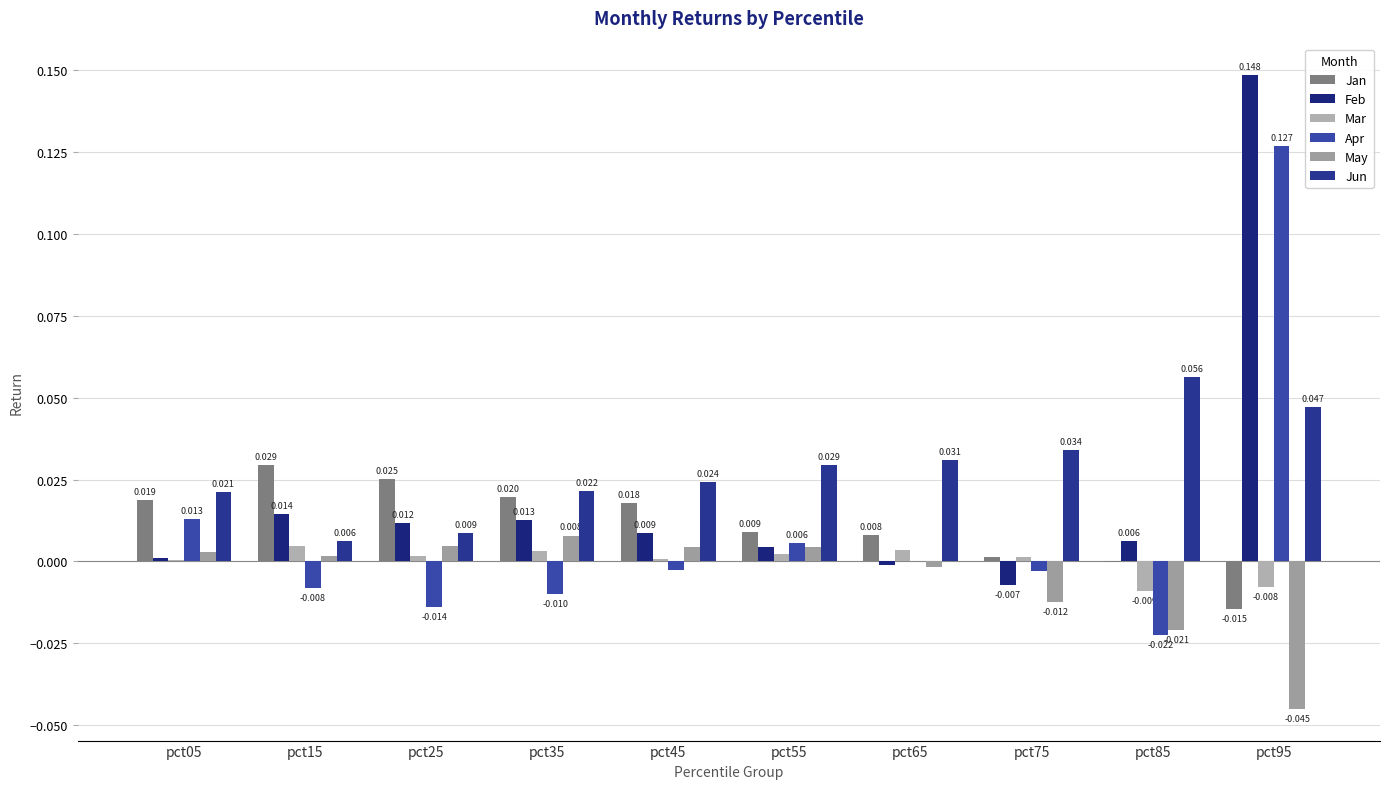

How many values in Apr are above zero?

4